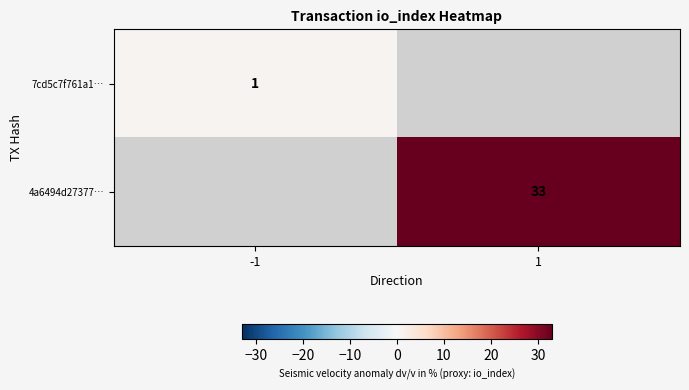

The value of 4a6494d27377… at 1 is 33. True or false?

True